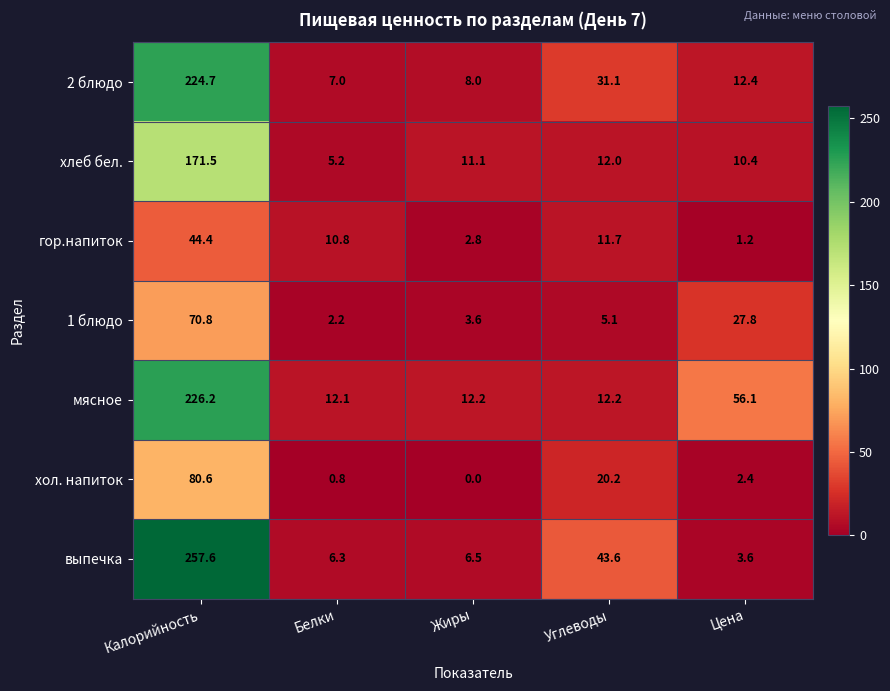

Which category has the highest value across all series?

Калорийность